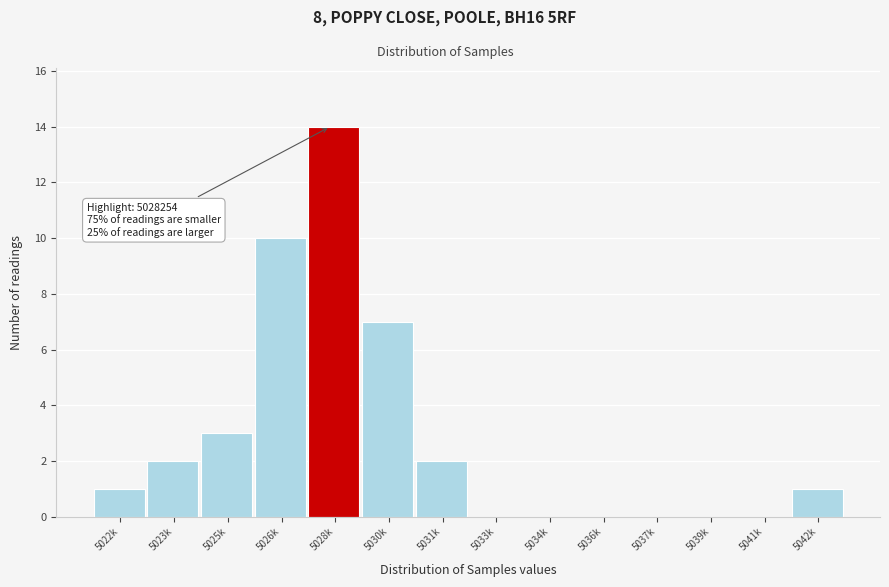

Reading left to right, list all the values displayed in this chart.

5022k=1	5023k=2	5025k=3	5026k=10	5028k=14	5030k=7	5031k=2	5033k=0	5034k=0	5036k=0	5037k=0	5039k=0	5041k=0	5042k=1